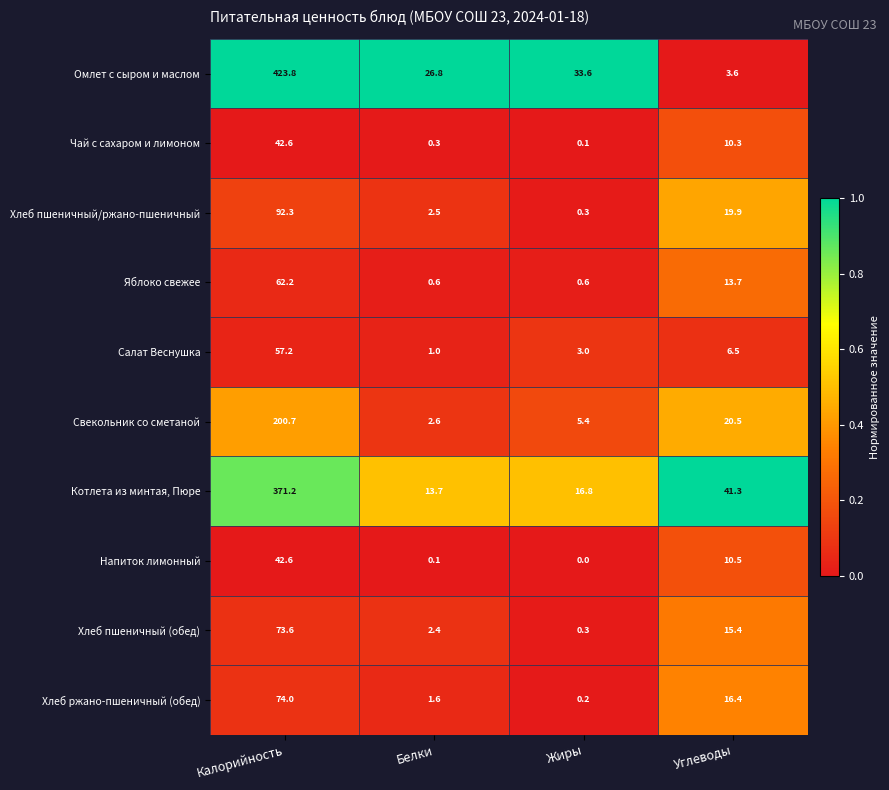

At which label does Салат Веснушка first exceed 6?

Калорийность